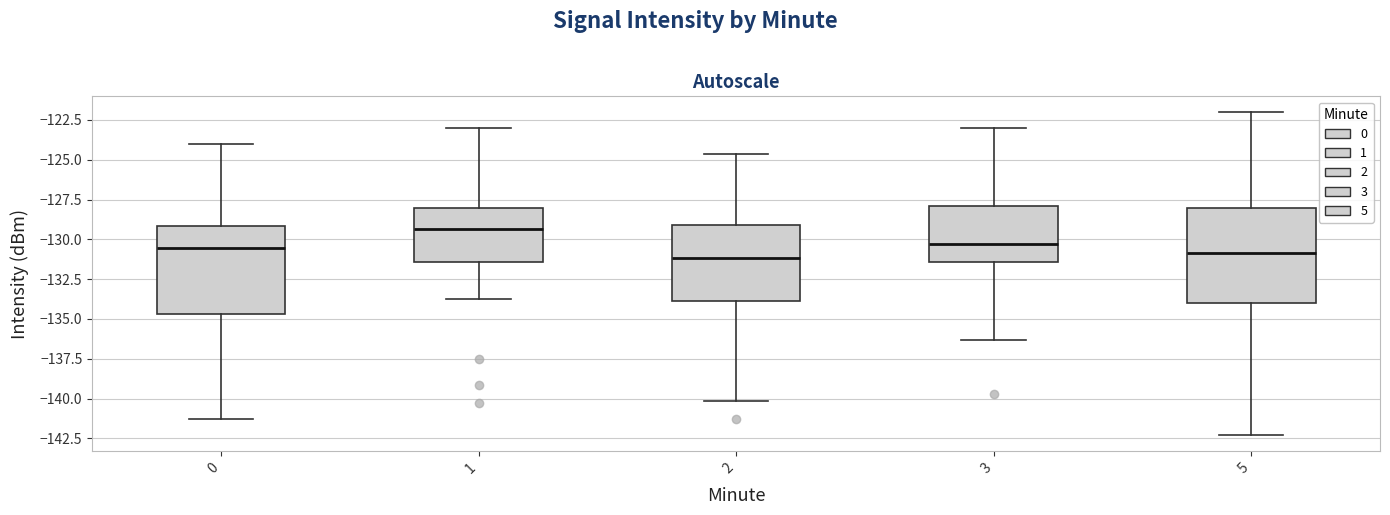

Reading left to right, transcribe this box plot: for each box, give where its median line is, the range the box spans, and where its two whiskers end, as read against the y-axis. The values are not printed on the chart, so give them approximately, as read against the axis.

0: median -130.5, box -134.5 to -129.0, whiskers -141.5 to -124.0
1: median -129.5, box -131.5 to -128.0, whiskers -133.5 to -123.0
2: median -131.0, box -134.0 to -129.0, whiskers -140.0 to -124.5
3: median -130.5, box -131.5 to -128.0, whiskers -136.5 to -123.0
5: median -131.0, box -134.0 to -128.0, whiskers -142.5 to -122.0